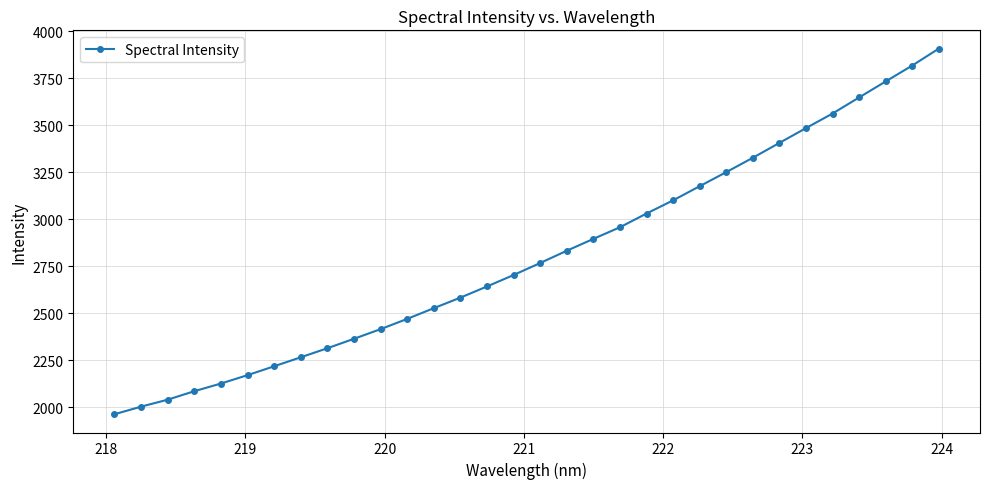

What is the maximum value shown in the chart?

3908.6